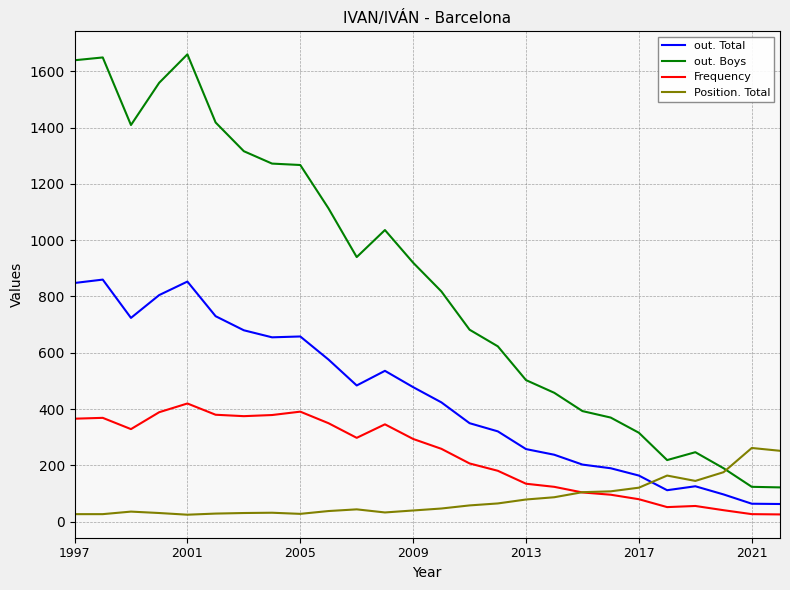

What is the minimum value for out. Total?

63